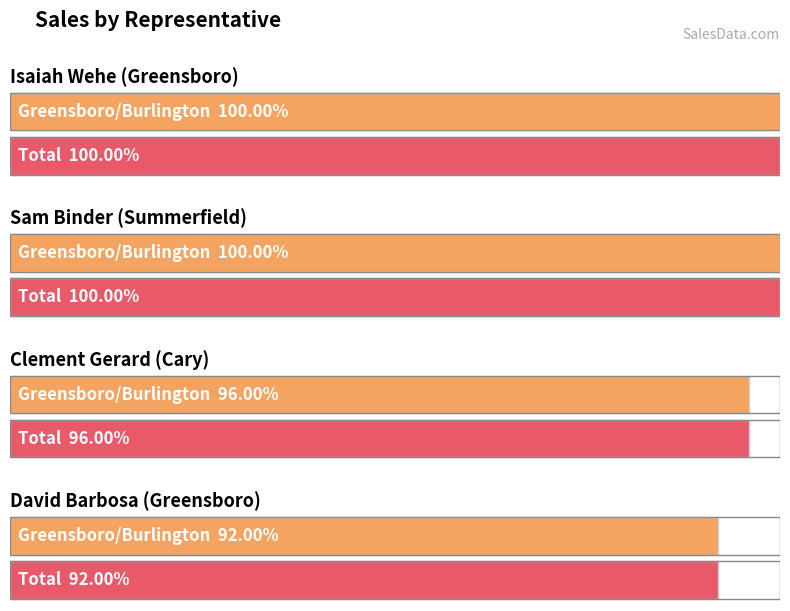

Which series changed the most between Sam Binder (Summerfield) and David Barbosa (Greensboro)?

Burlington